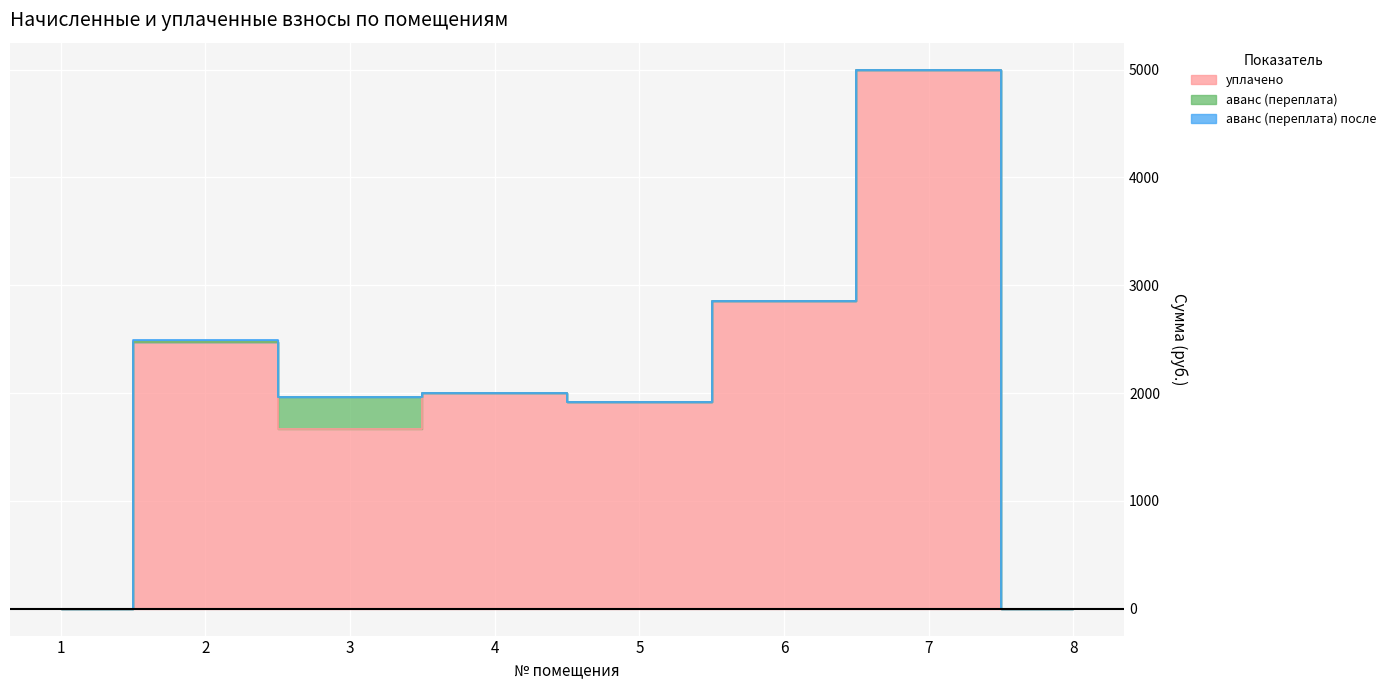

The аванс (переплата) series shows -103.5 at 8. True or false?

False